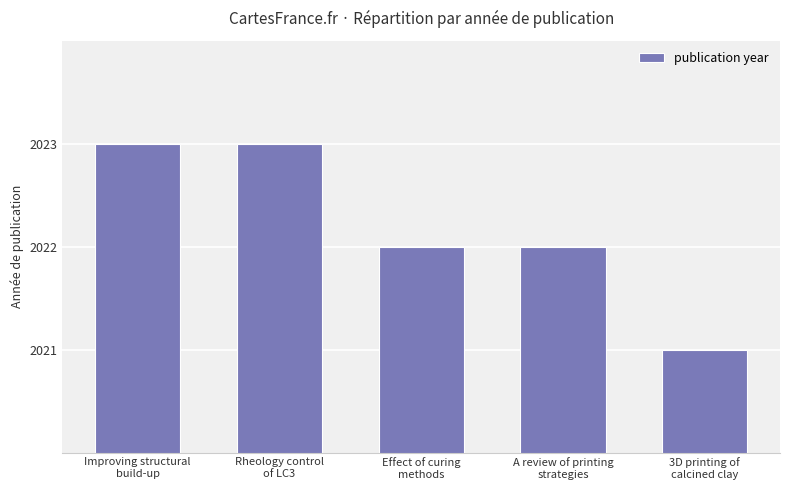

What is the approximate value at Effect of curing
methods?

2022